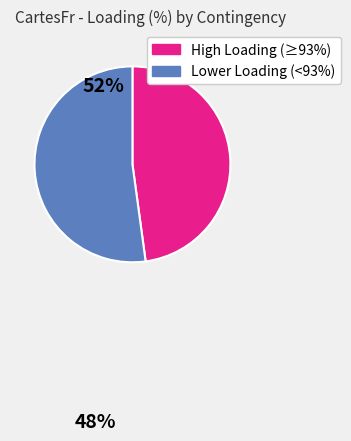

Is there any slice that represents more than half of the pie?

Yes